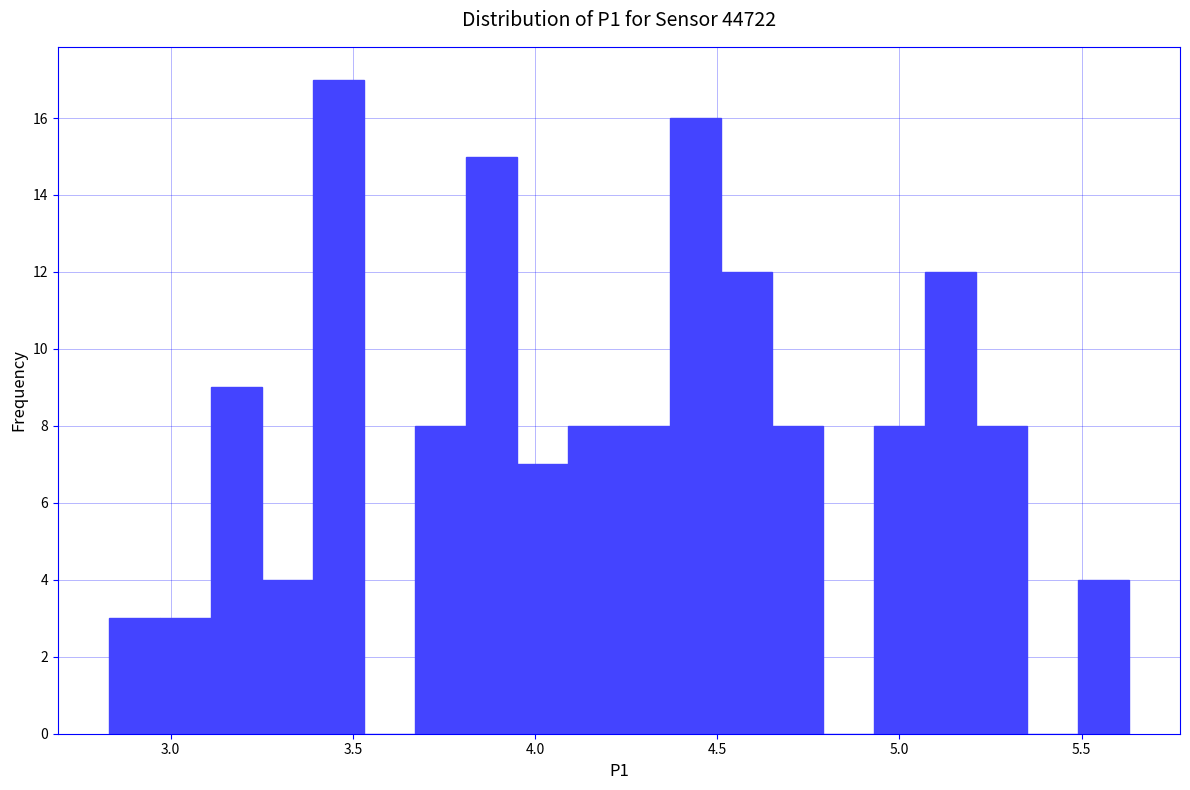

Read against the x-axis, roughly where is the centre of the tallest bar?

3.45